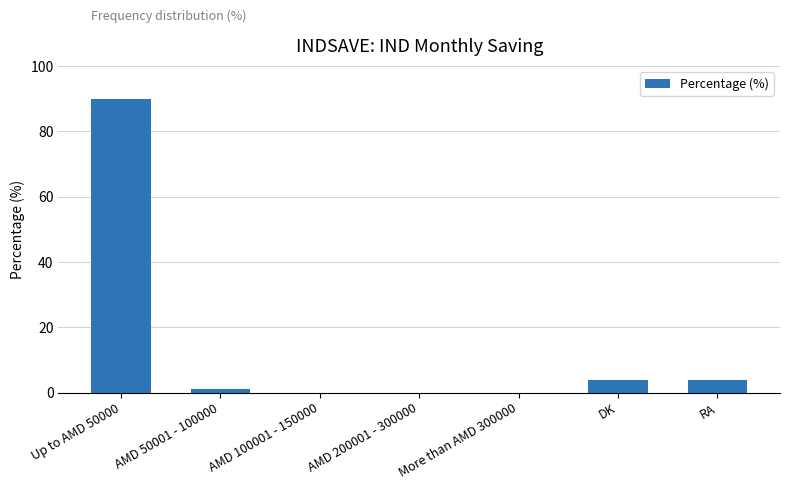

Are the bars grouped side by side (vs. stacked)?

No